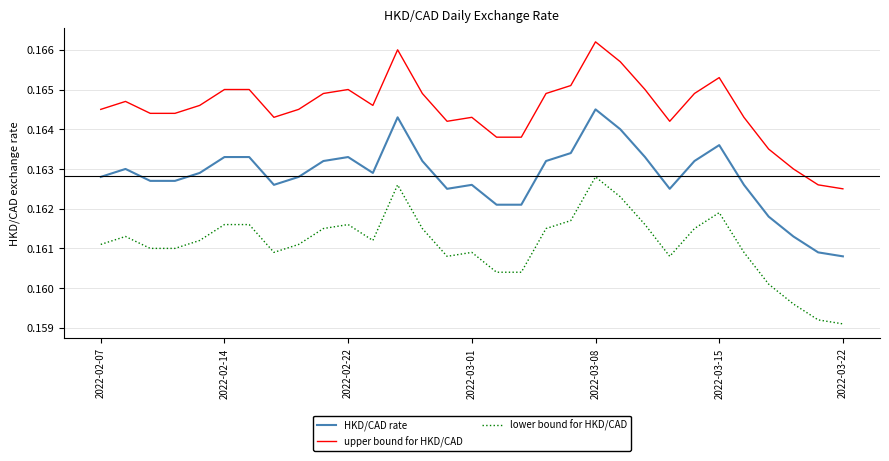

True or false: lower bound for HKD/CAD and HKD/CAD rate cross at least once.

False